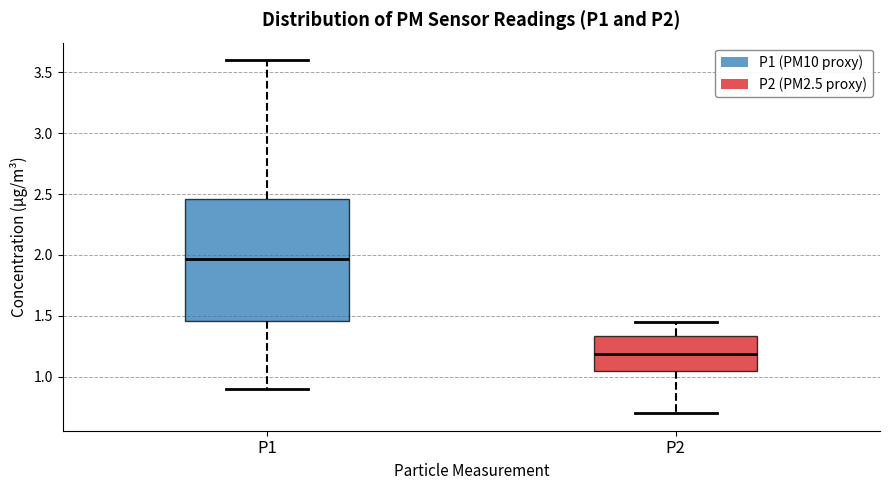

Where is the lower edge of the box for P1 on the y-axis? The values are not printed on the chart, so give them approximately, as read against the axis.

1.45